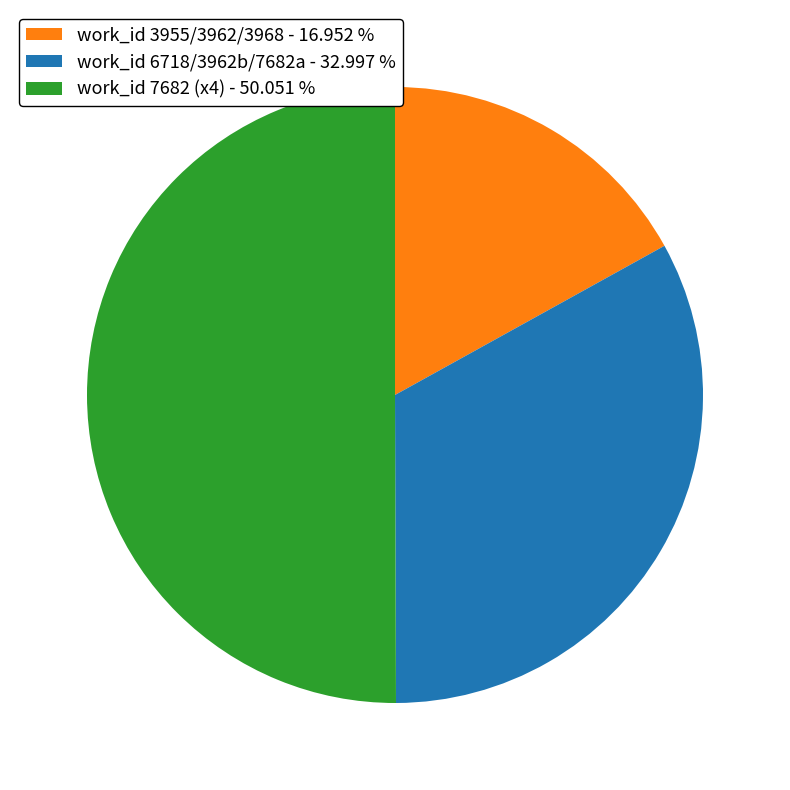

What is the majority slice?

work_id 7682 (x4) - 50.051 %